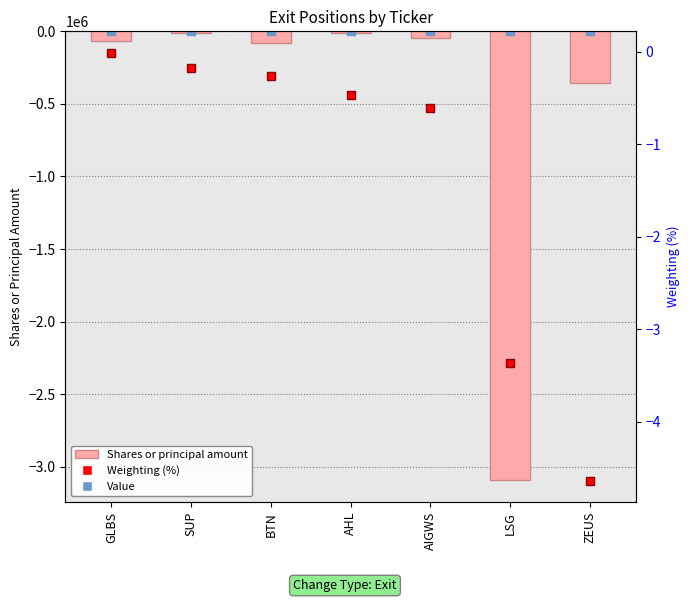

Is the value of Shares or principal amount at BTN greater than the value of Weighting (%) at GLBS?

No